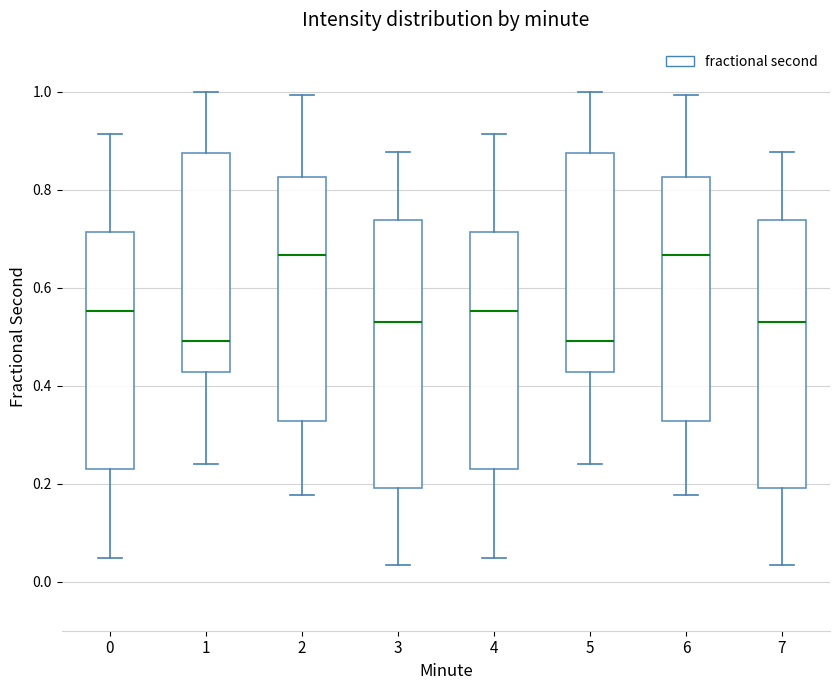

Where does the upper whisker of the box at x = 3 end on the y-axis? The values are not printed on the chart, so give them approximately, as read against the axis.

0.88